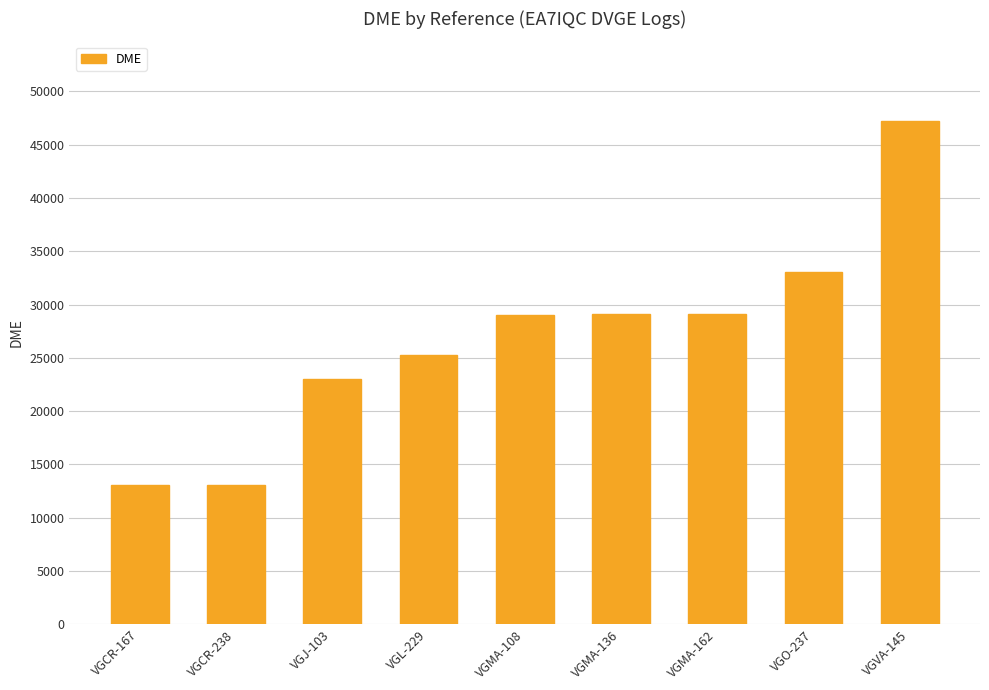

Where is the data nearest to the value 30122?

VGMA-162